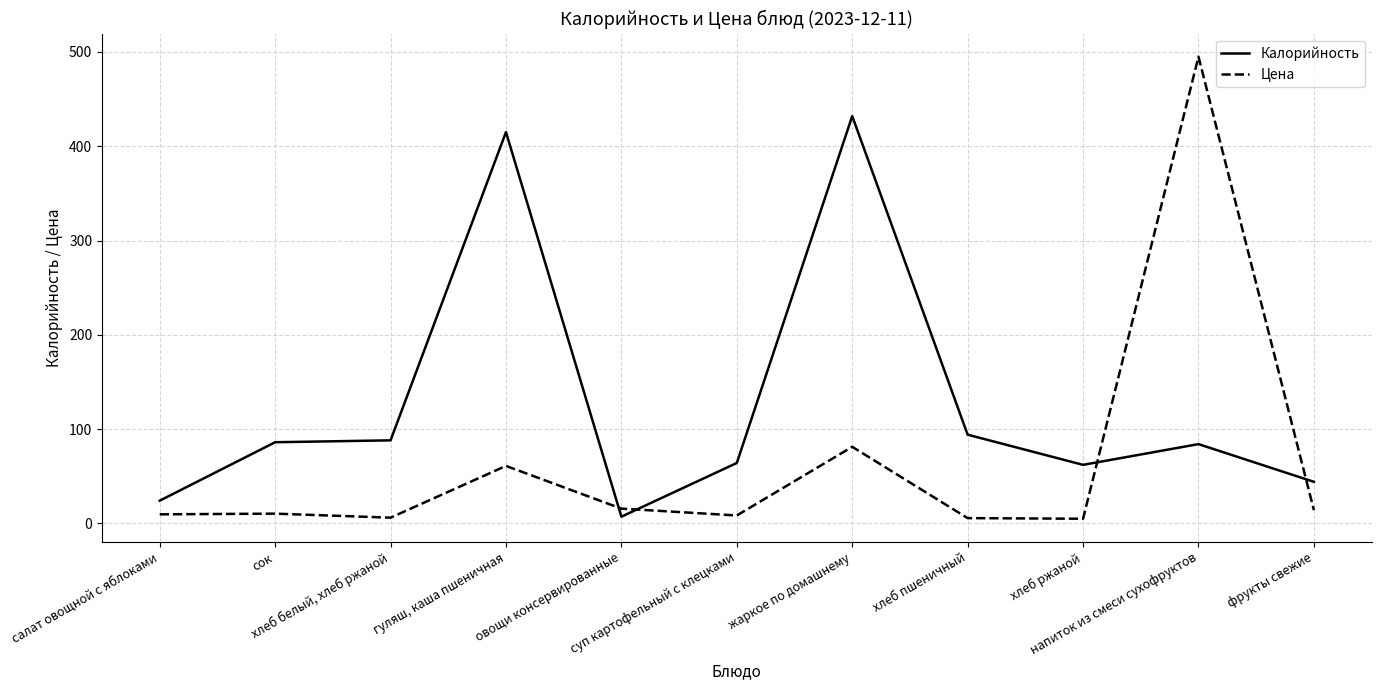

List the series in order of their overall mean, lowest first.

Цена, Калорийность